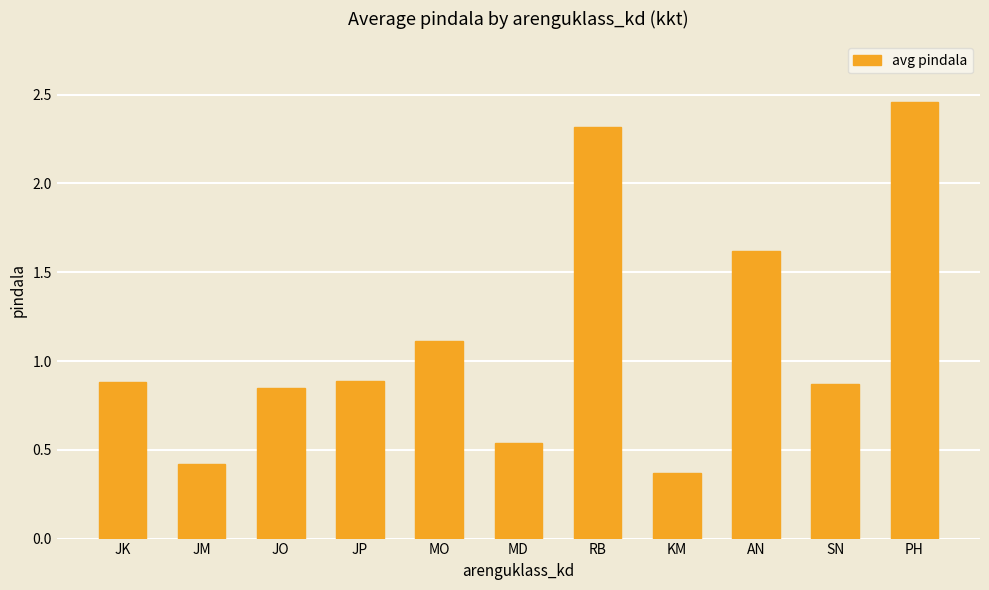

Which category has the lowest value across all series?

KM